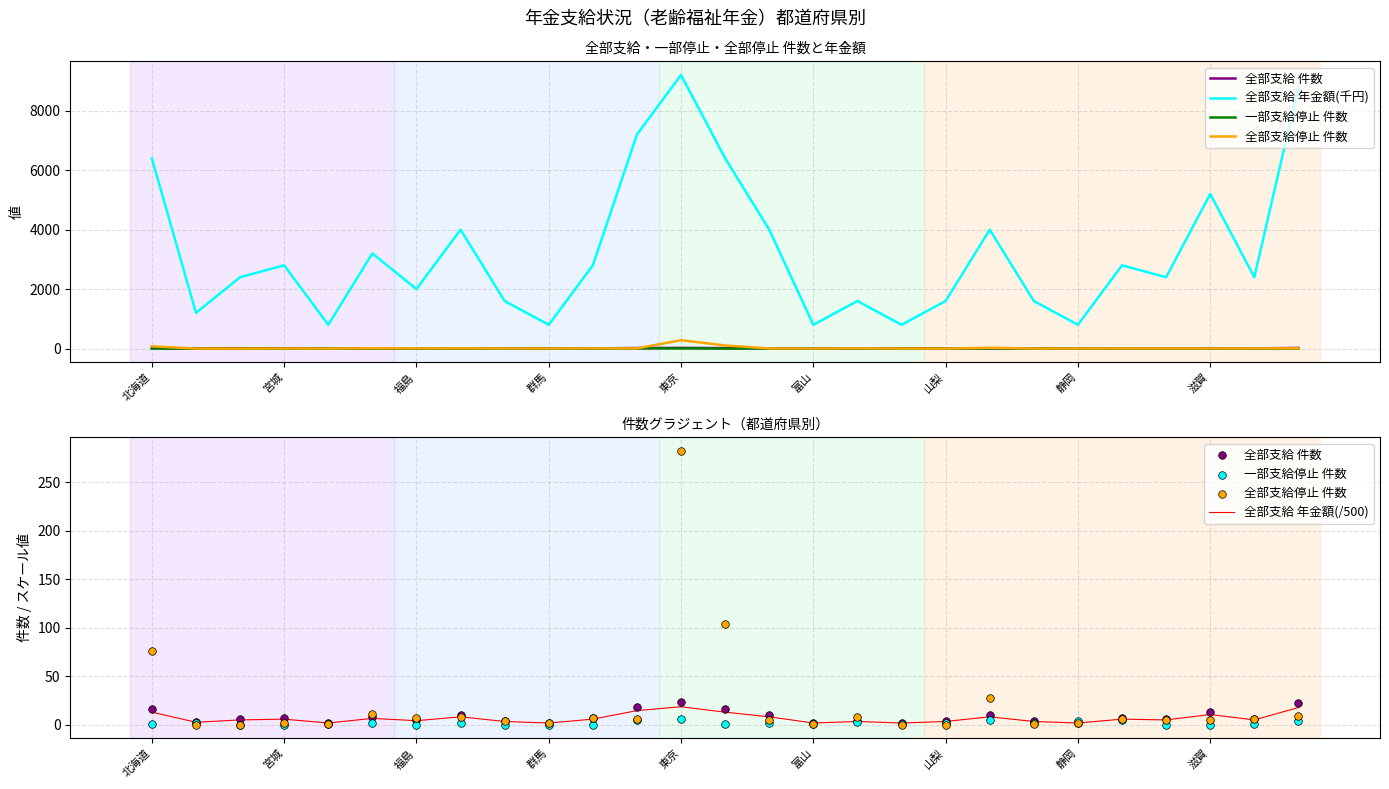

Is the value of 全部支給停止 件数 at 宮城 greater than the value of 全部支給 年金額(千円) at 宮城?

No